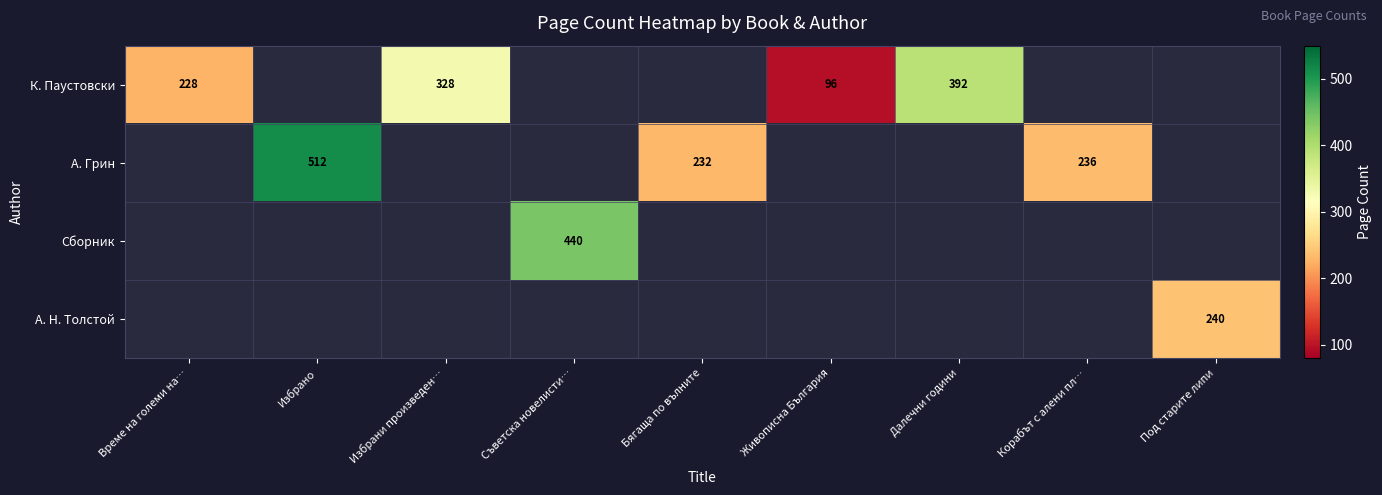

The К. Паустовски series shows 228 at Време на големи на…. True or false?

True